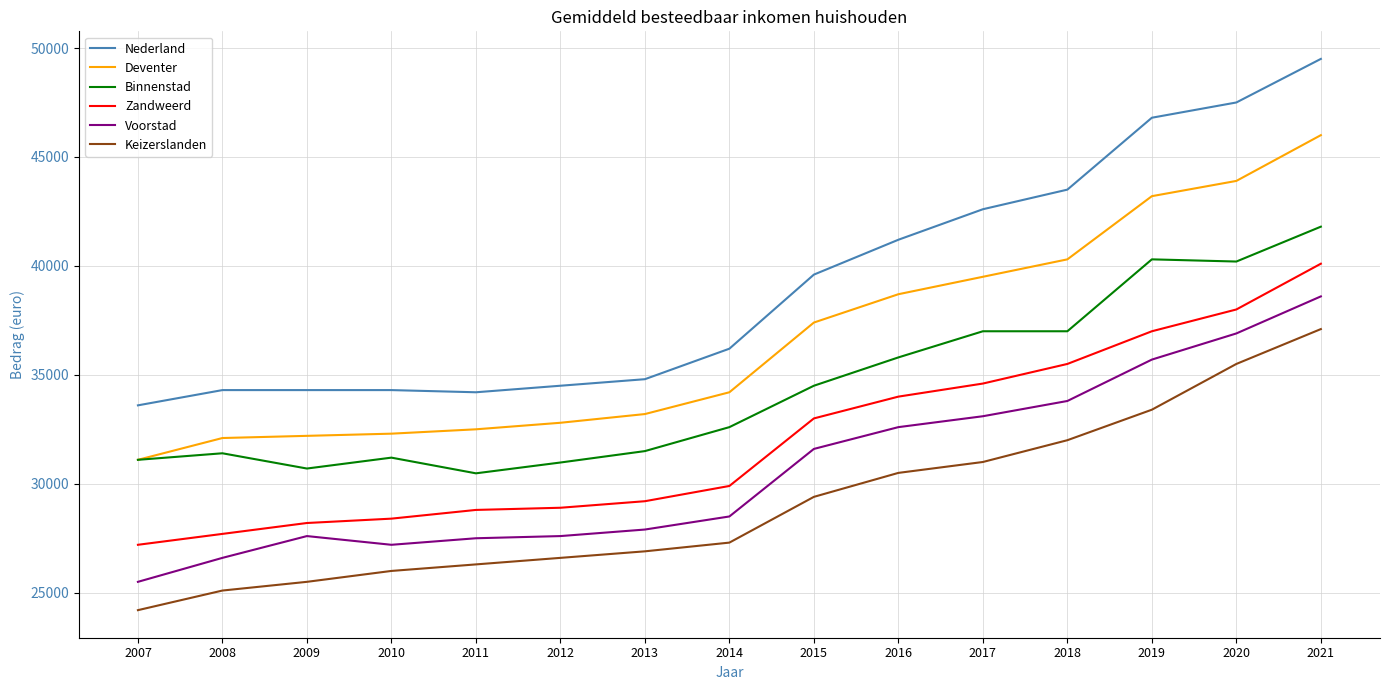

Which category has the highest value across all series?

2021